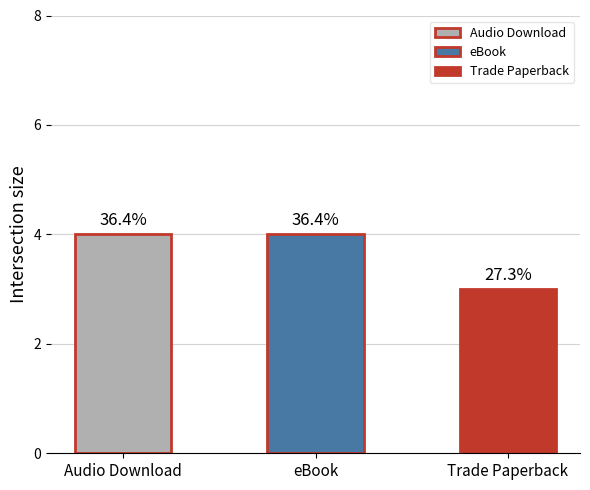

What is the ratio of the value at eBook to the value at Trade Paperback?

1.3